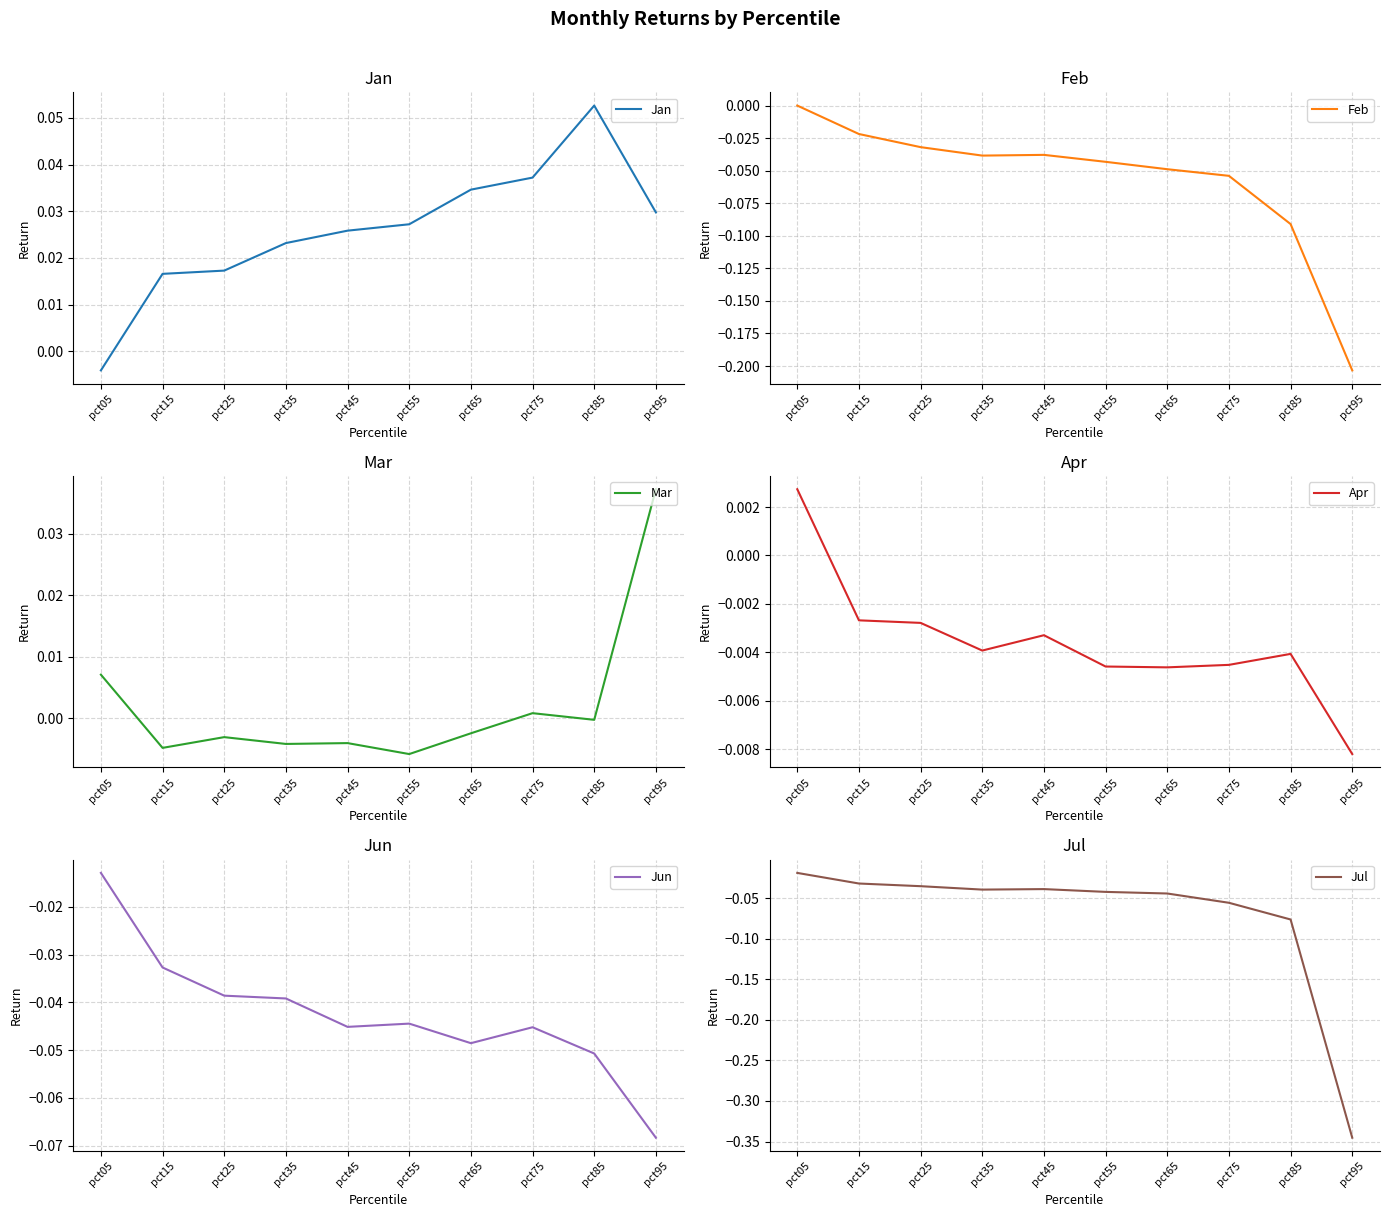

The value of Jul at pct45 is -0.1. True or false?

False